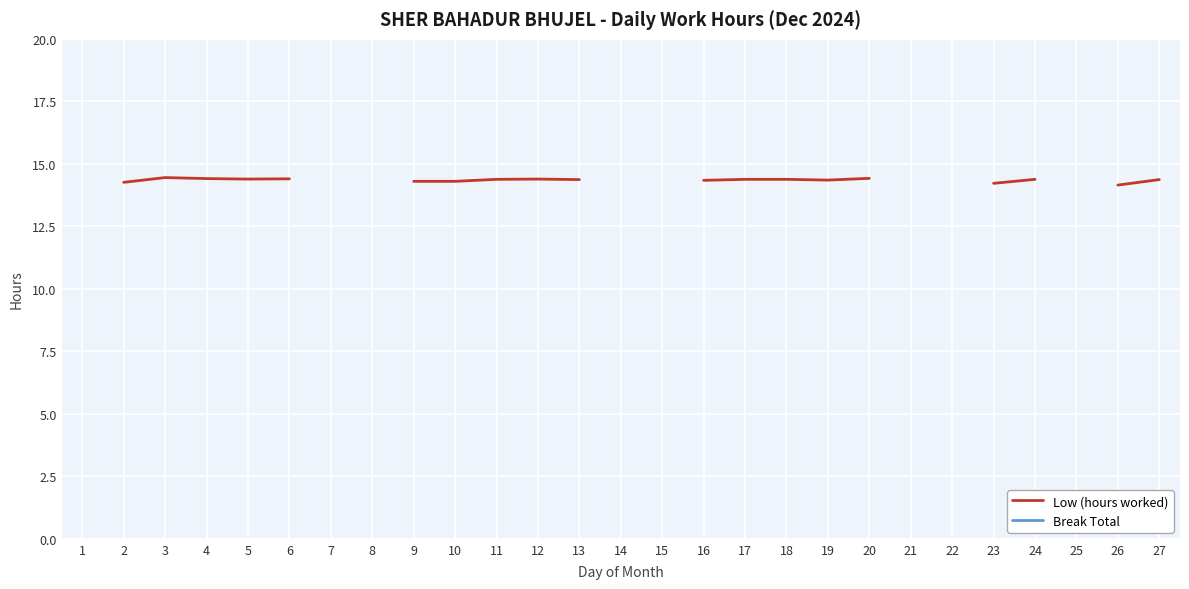

True or false: Low (hours worked) and Break Total intersect in this chart.

False